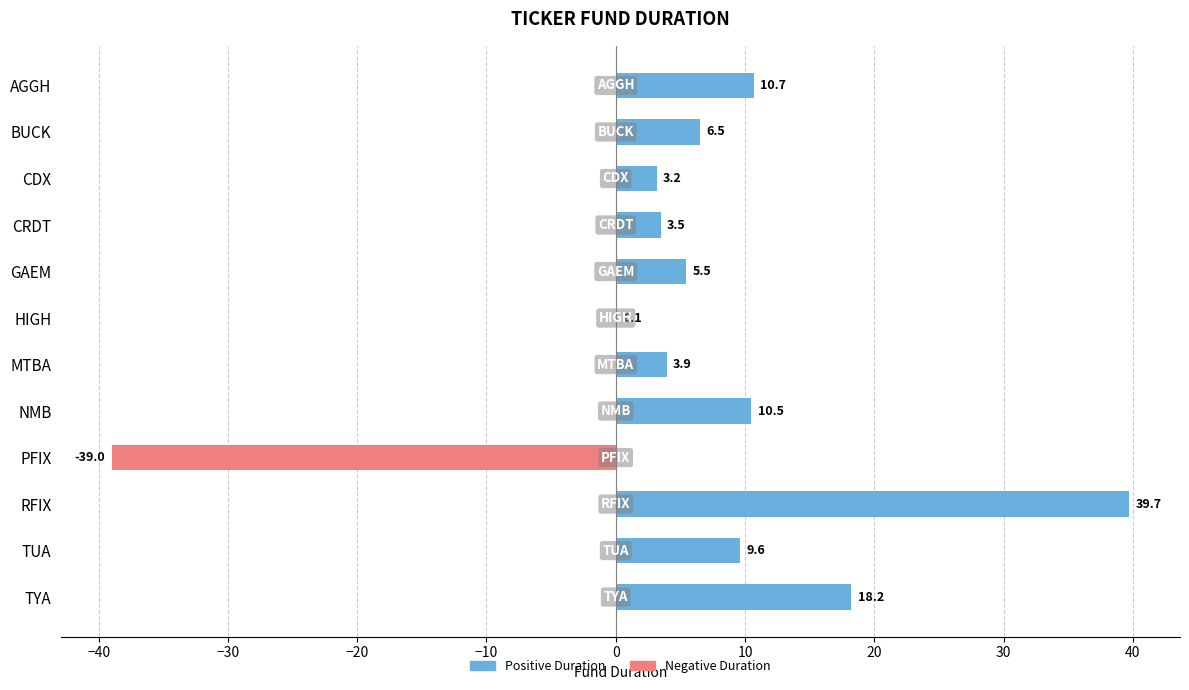

How many series are shown in this chart?

1